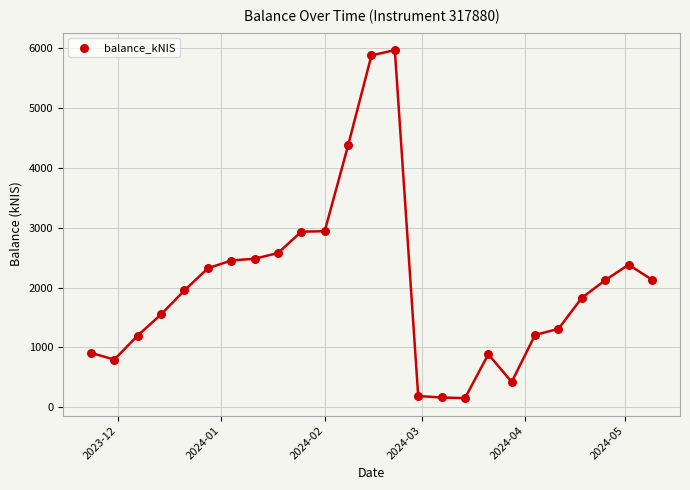

What is the range of X values (max minus min)?

168.0